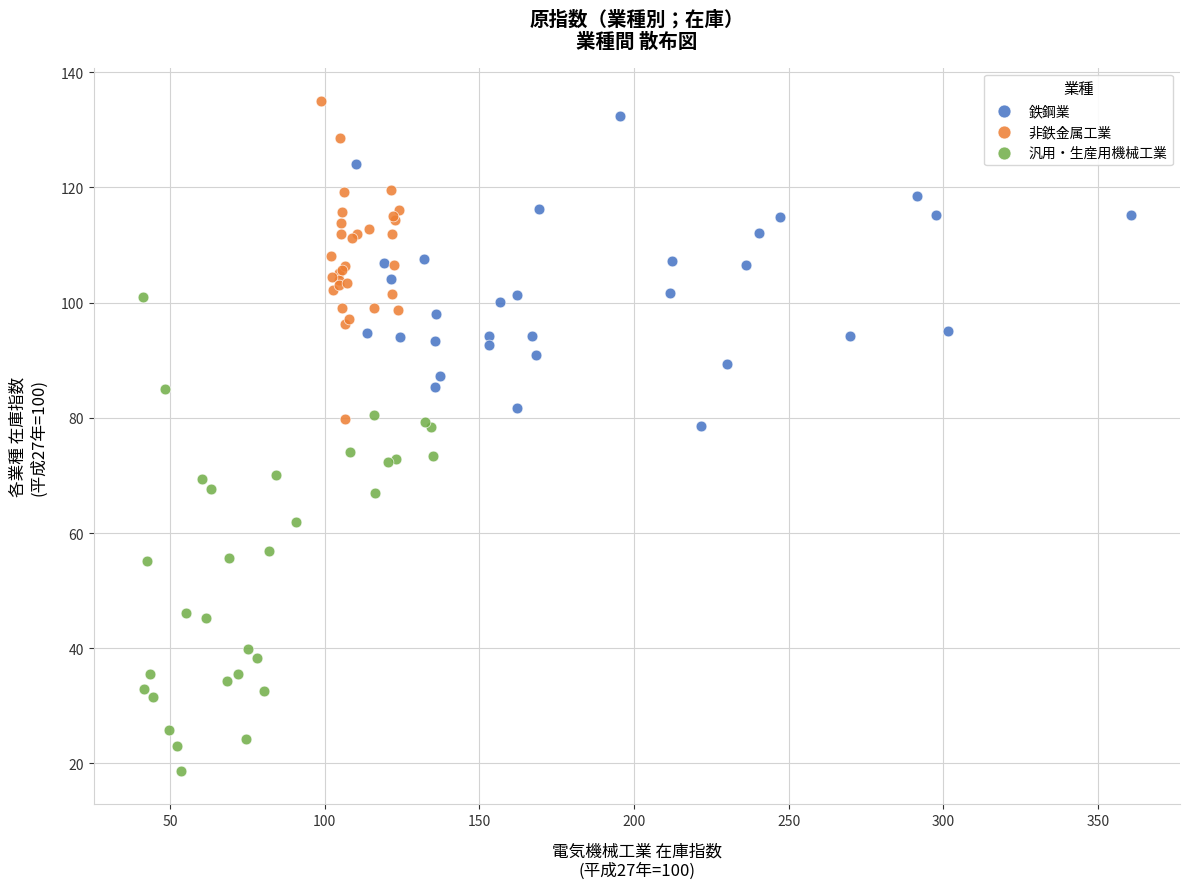

What are all the series names shown in the legend?

鉄鋼業, 非鉄金属工業, 汎用・生産用機械工業